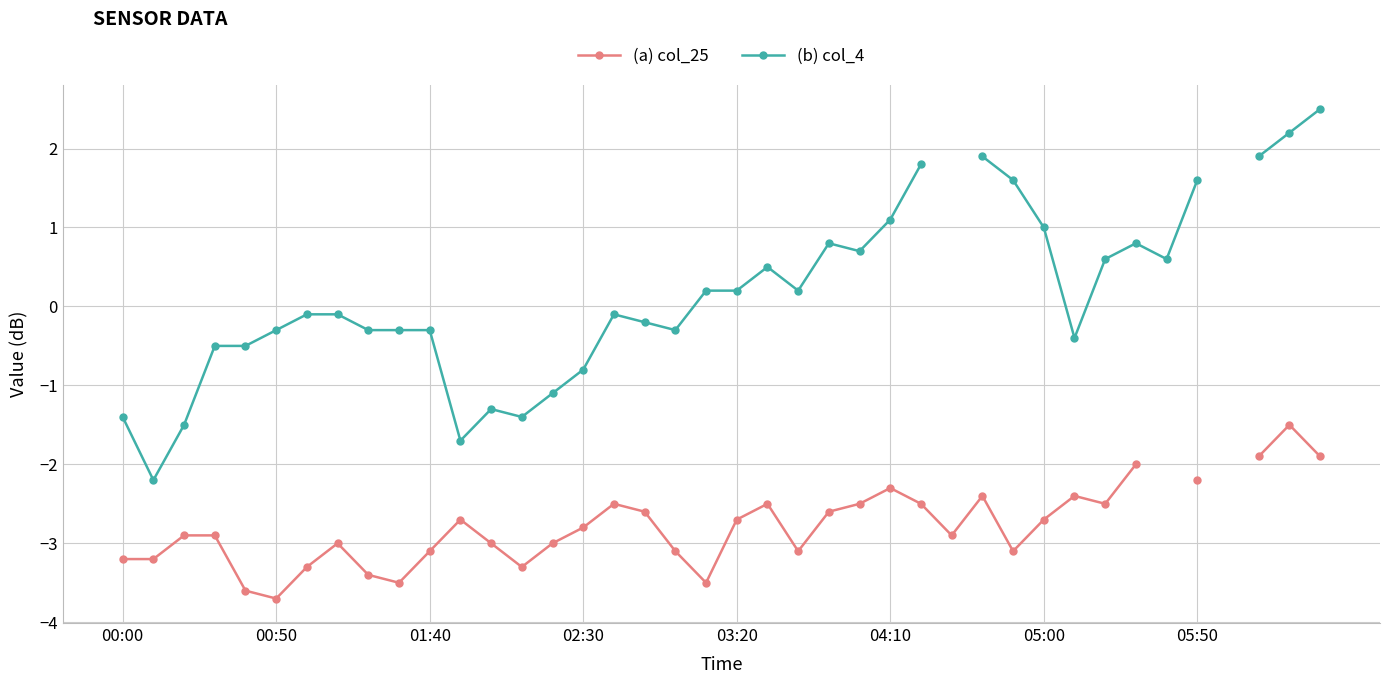

What is the total value across all series at 02:30?

-3.6